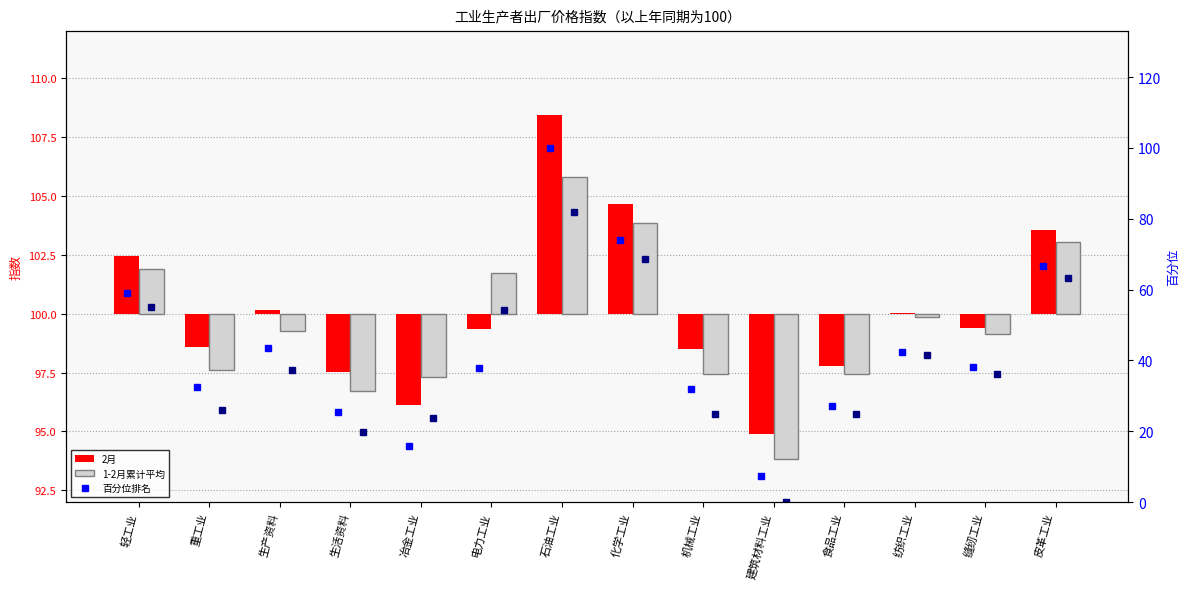

What value does the 2月 percentile series have at 皮革工业?

66.6